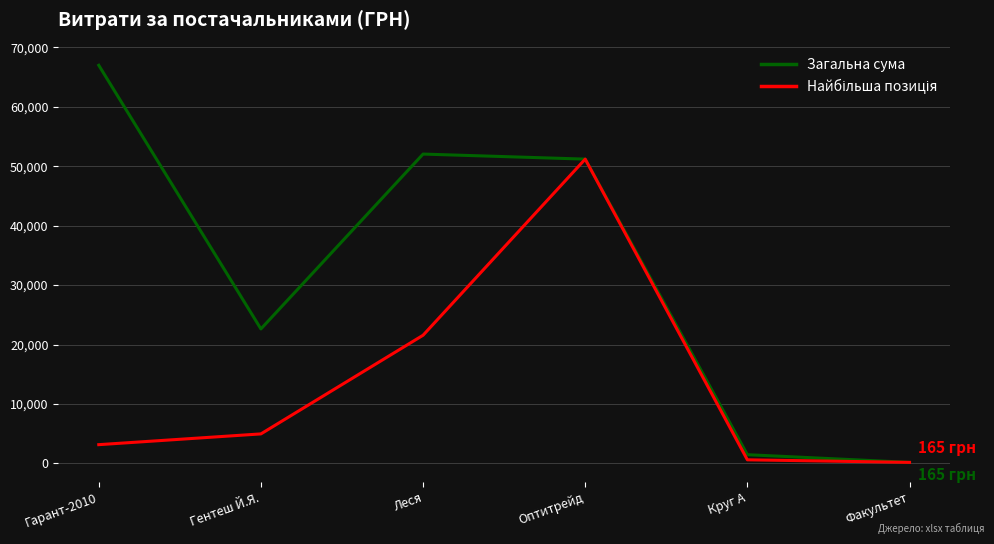

Between Гарант-2010 and Круг А, which series saw the biggest shift?

Загальна сума